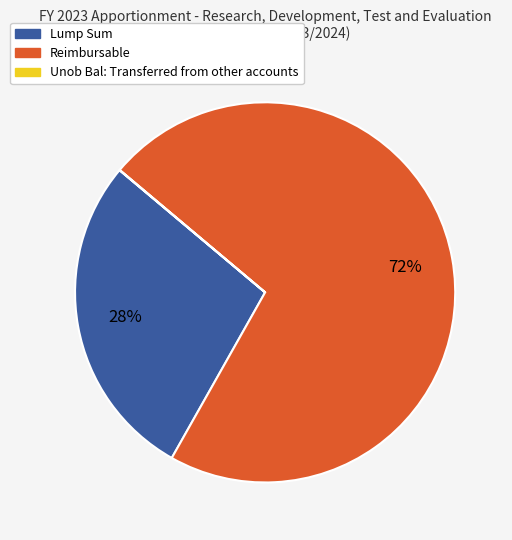

To the nearest percent, what portion does Reimbursable represent?

72%